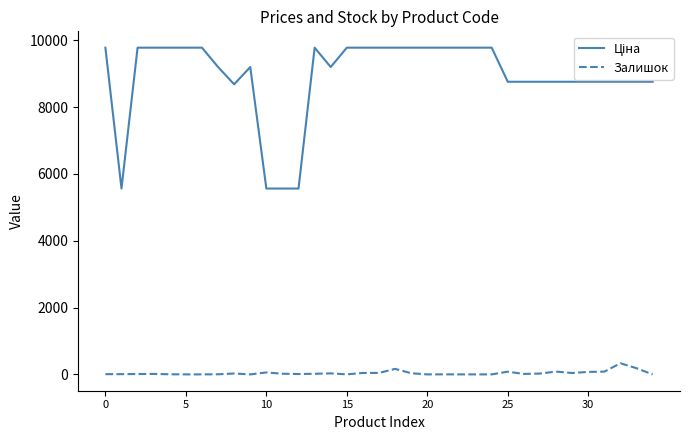

What is the maximum value shown in the chart?

9775.5